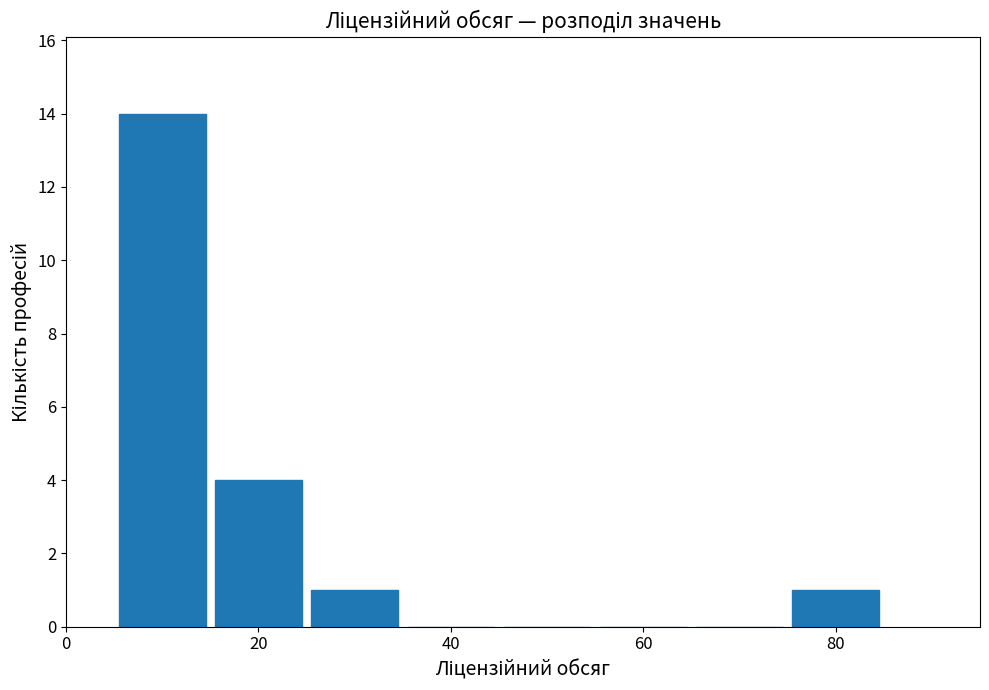

What is the height of the bar covering 25 to 35 on the x-axis? Neither the bar edges nor the heights are printed on the chart, so give them approximately, as read against the axes.

1